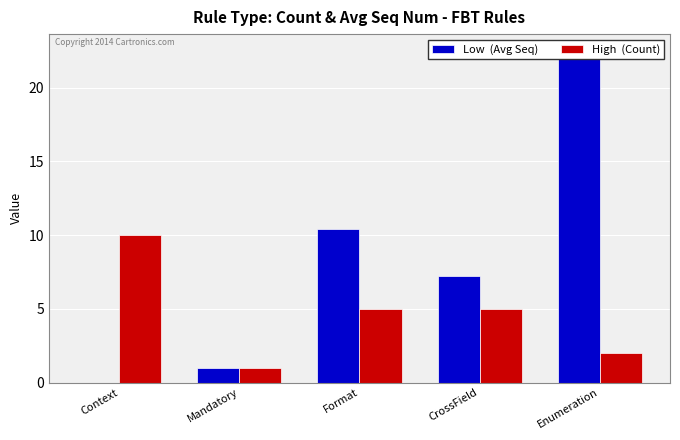

What position from the left is Enumeration?

5